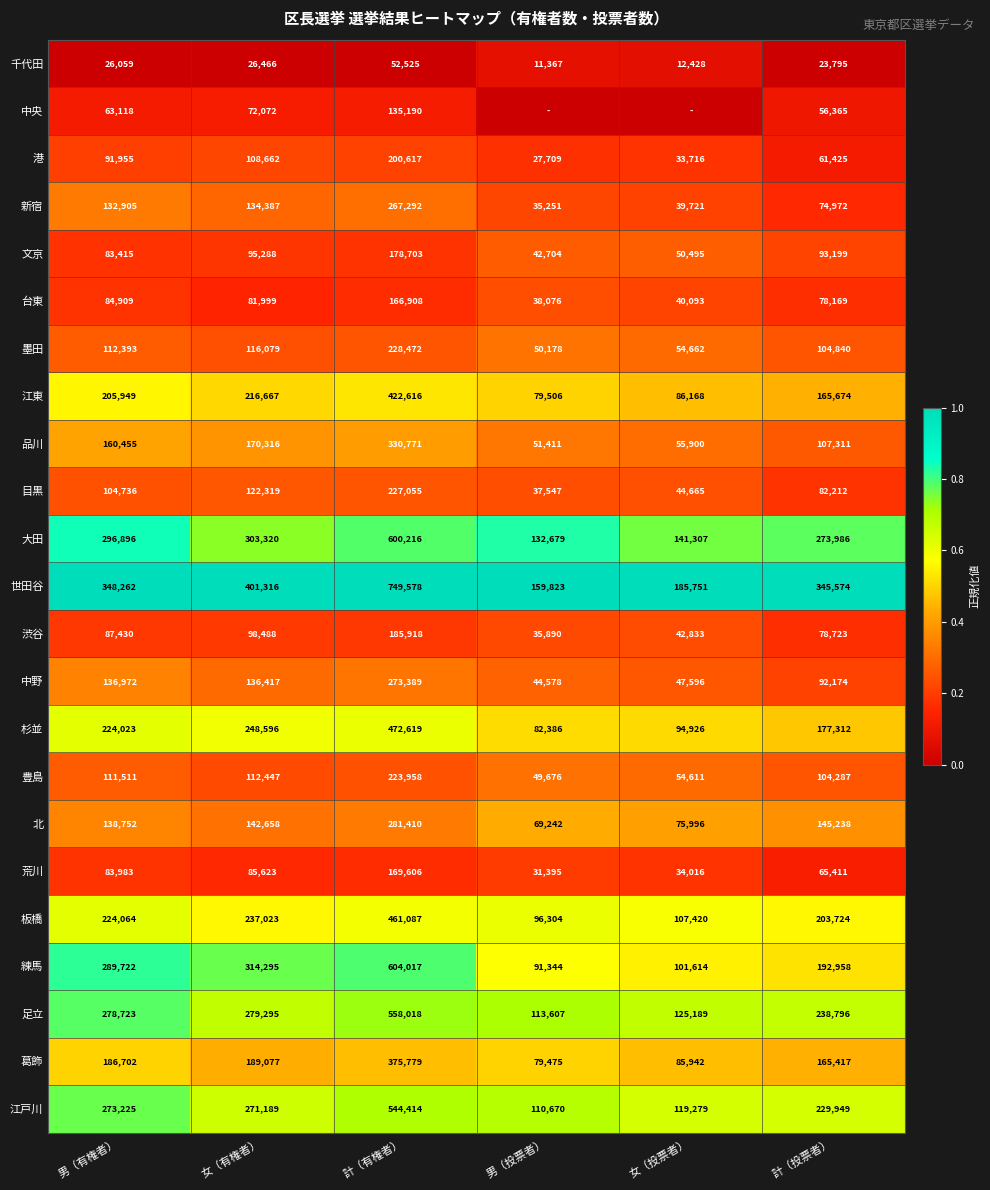

At which label does 江東 reach its minimum?

男（投票者）